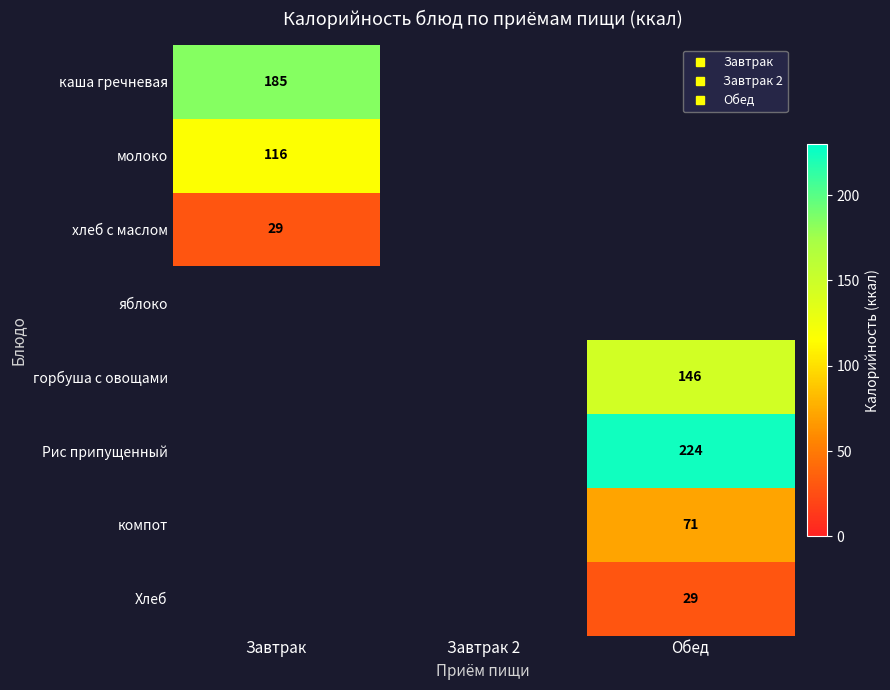

Which series has the widest spread of values?

каша гречневая